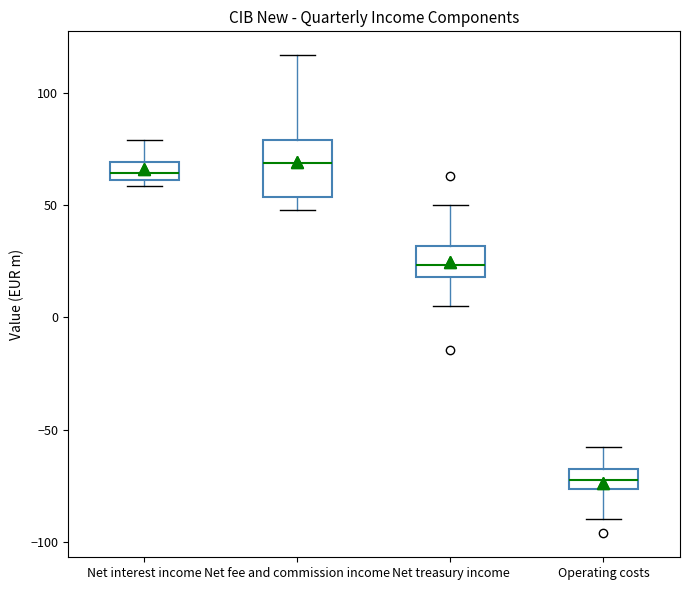

Where is the upper edge of the box for Net interest income on the y-axis? The values are not printed on the chart, so give them approximately, as read against the axis.

70